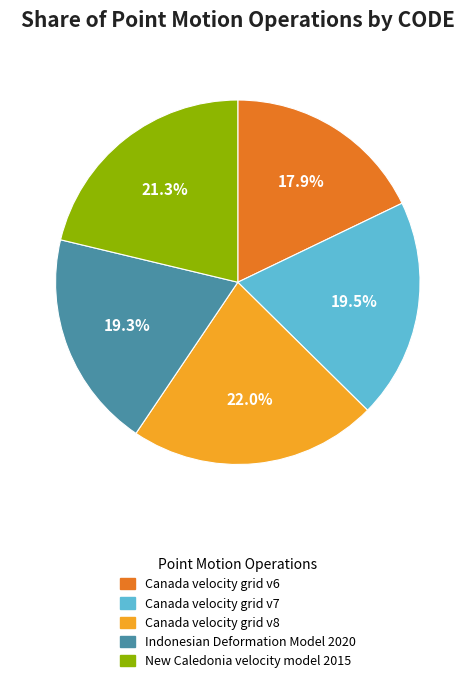

Which category has the smallest portion of the pie?

Canada velocity grid v6